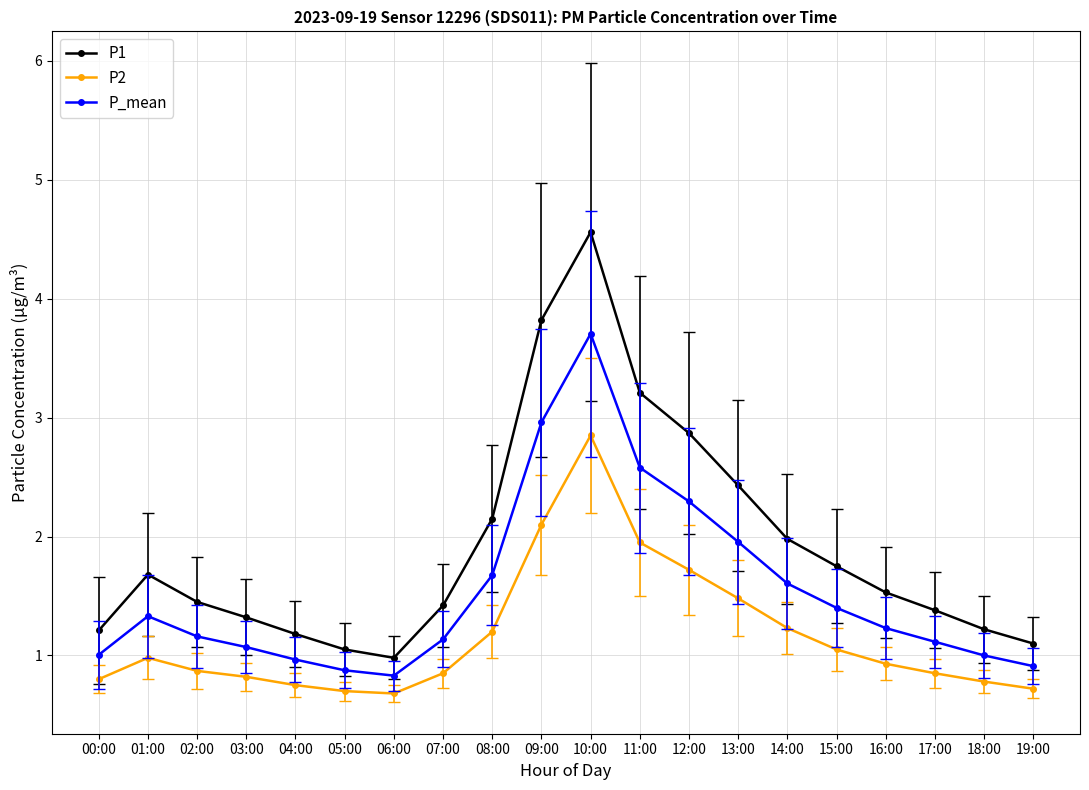

True or false: P_mean and P2 cross at least once.

False